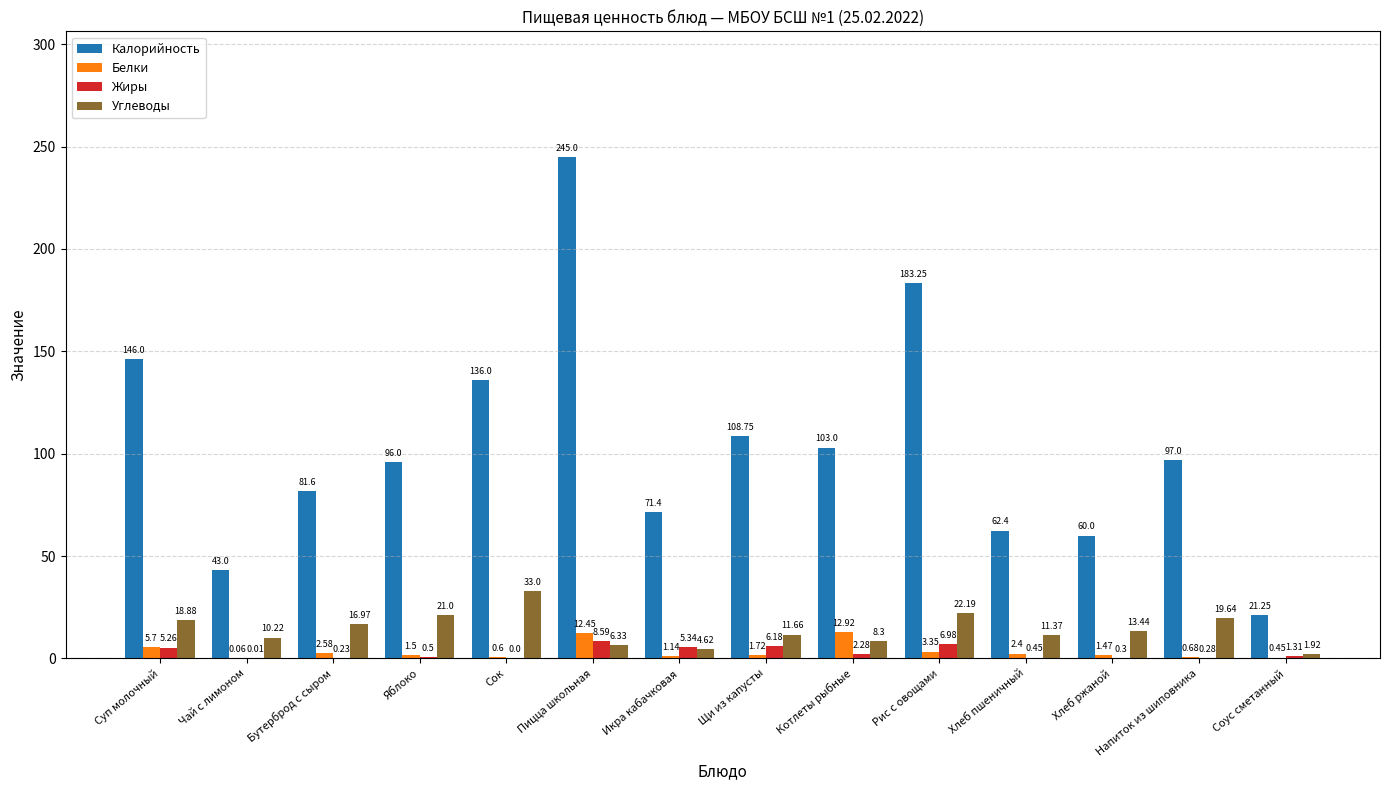

What is the approximate value of Углеводы at Пицца школьная?

6.3